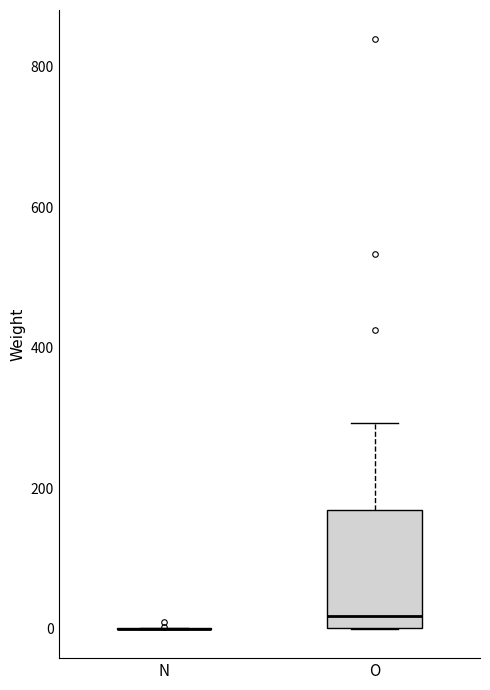

Comparing the boxes themselves (not the whiskers), which one is the tallest?

O